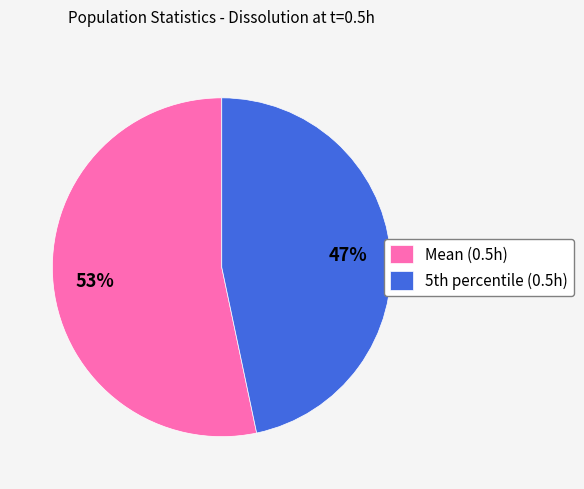

Rank the categories by value from lowest to highest.

5th percentile (0.5h), Mean (0.5h)